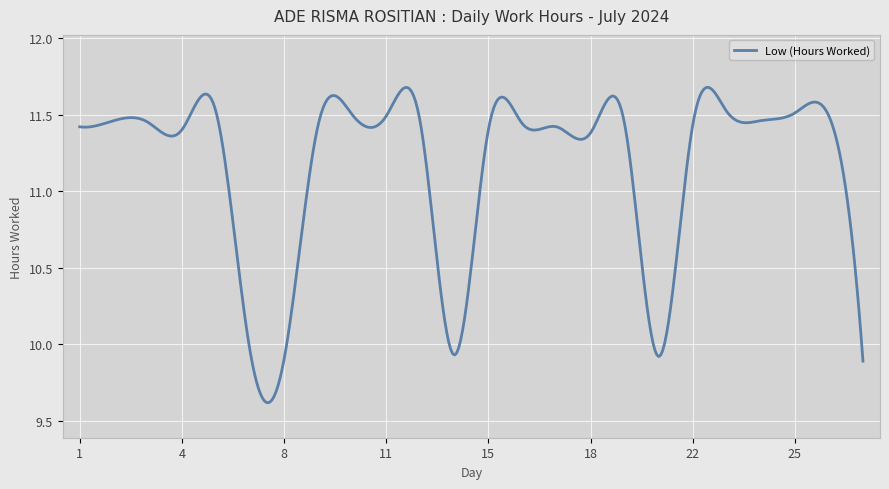

True or false: there are more than 1 points higher than both neighbors.

True